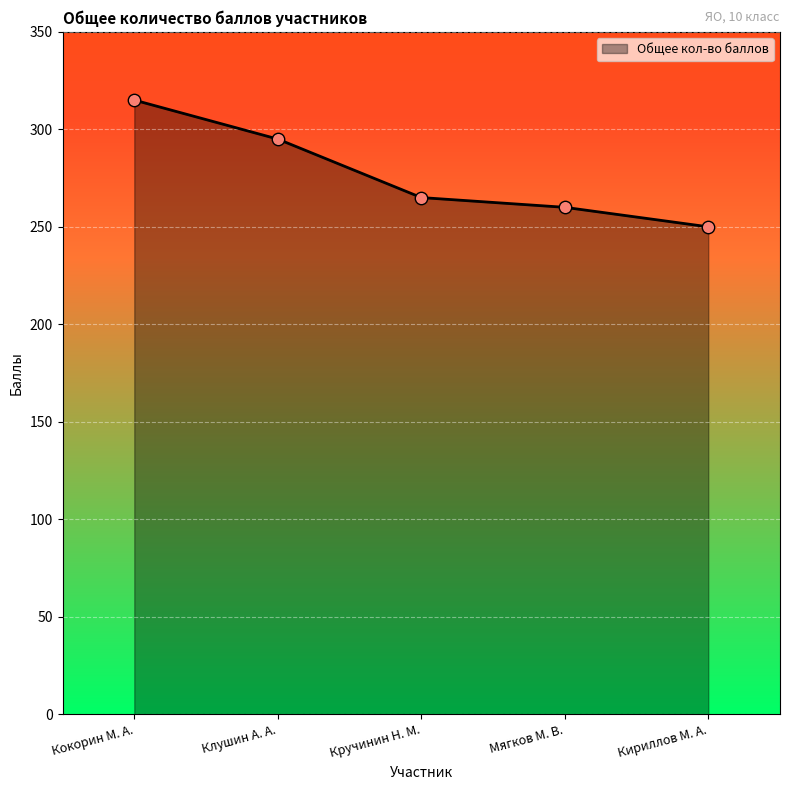

What is the change in value from Кокорин М. А. to Кручинин Н. М.?

-50